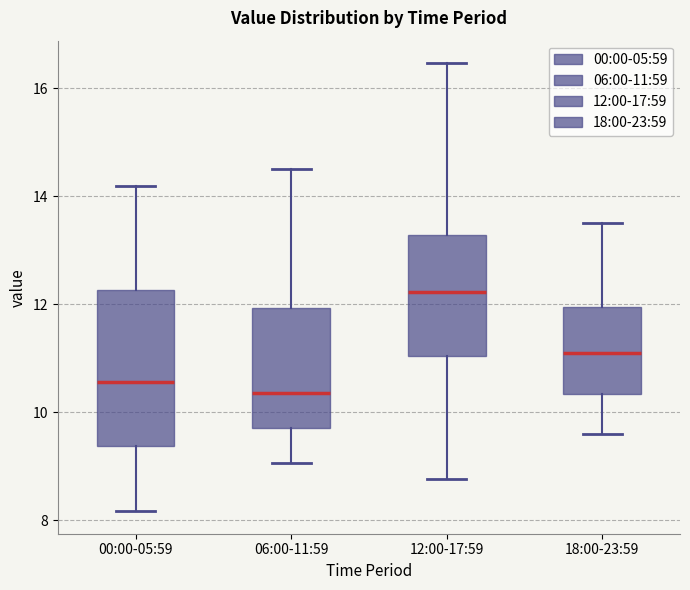

Where is the lower edge of the box for 06:00-11:59 on the y-axis? The values are not printed on the chart, so give them approximately, as read against the axis.

9.8